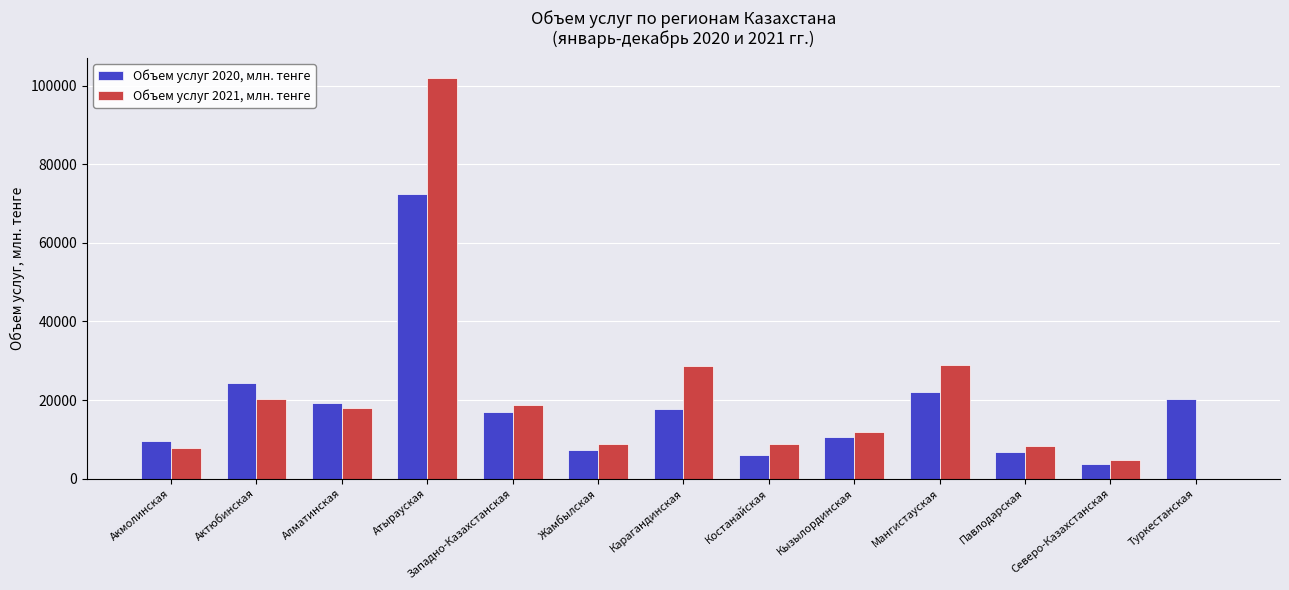

Which series has the largest range (max minus min)?

Объем услуг 2021, млн. тенге